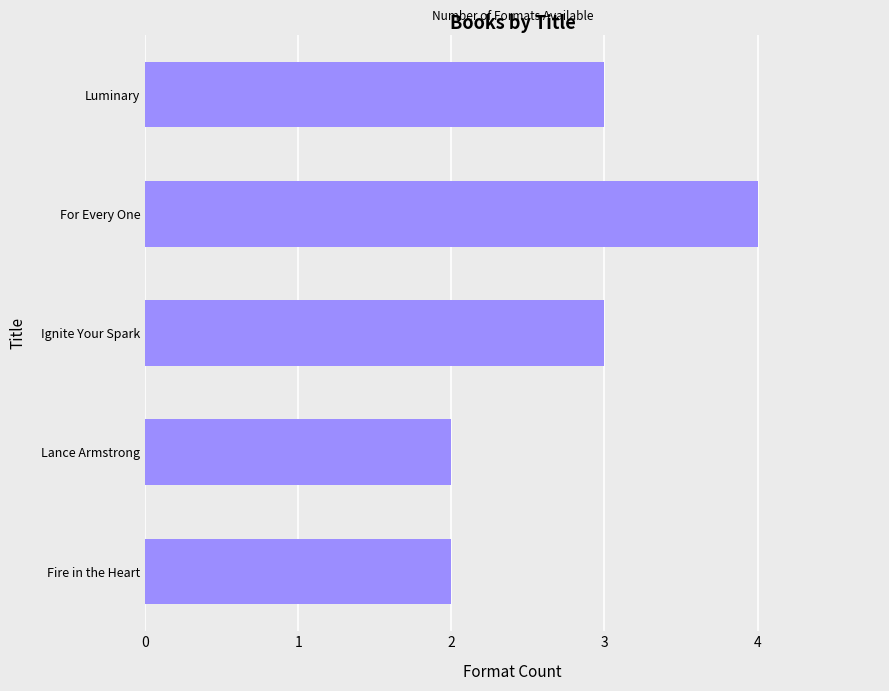

How many distinct data groups are displayed?

1